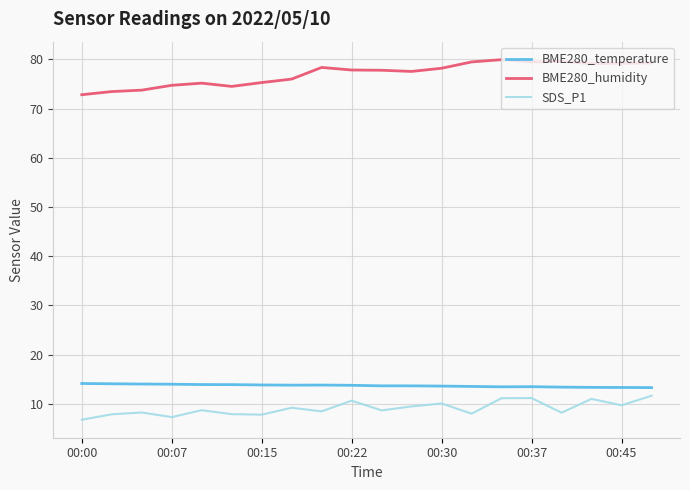

What is the minimum value shown in the chart?

6.8